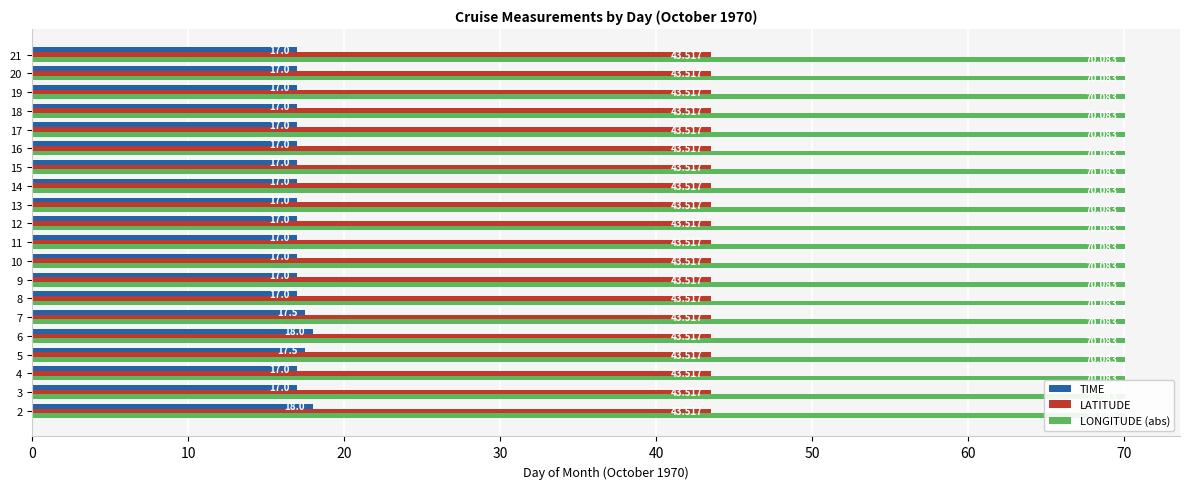

Between 11 and 19, which is larger?

11